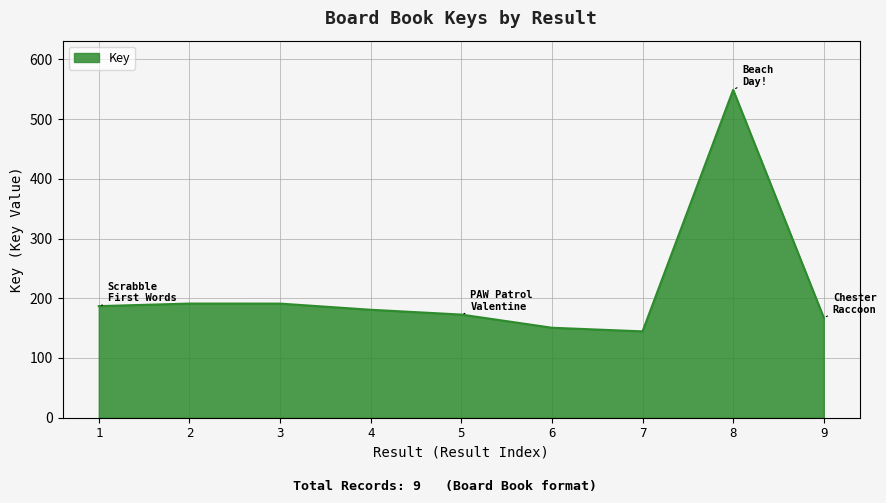

What value does the data have at 4?

180715839